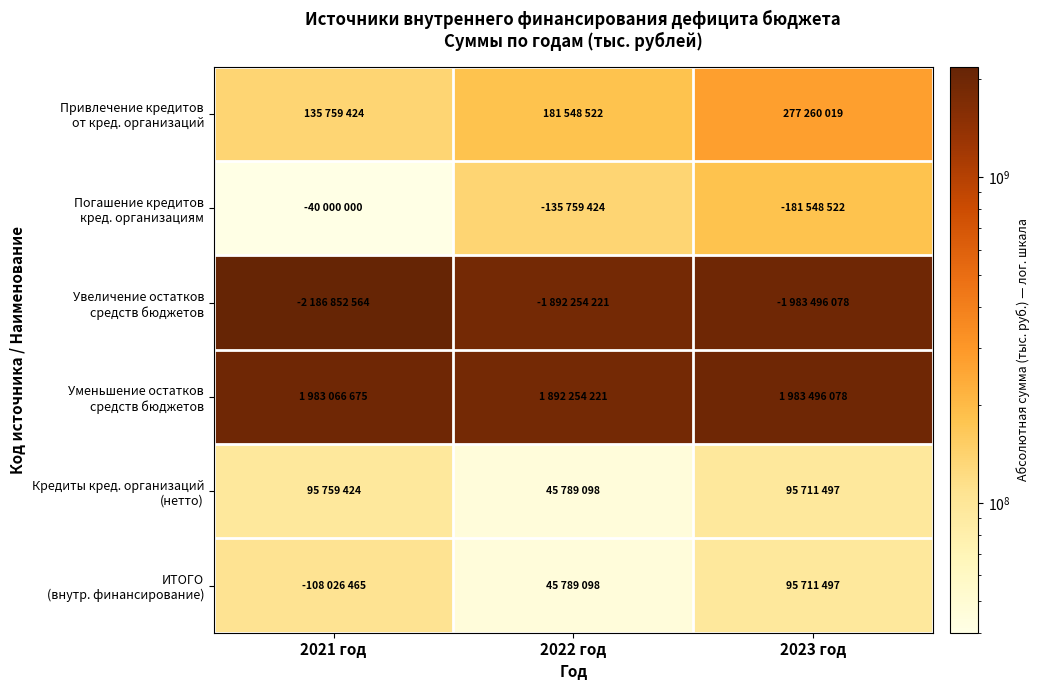

How many categories are shown in the chart?

3